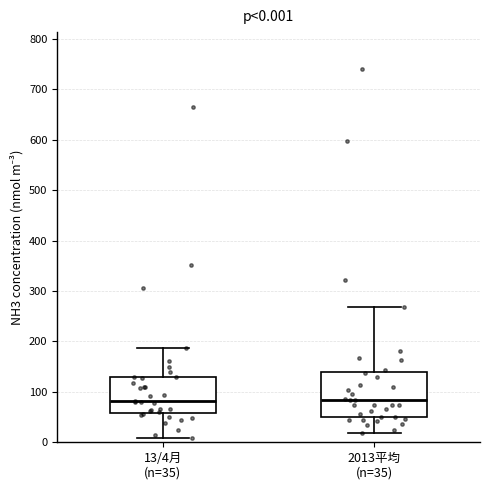

Comparing the boxes themselves (not the whiskers), which one is the tallest?

2013平均 (n=35)